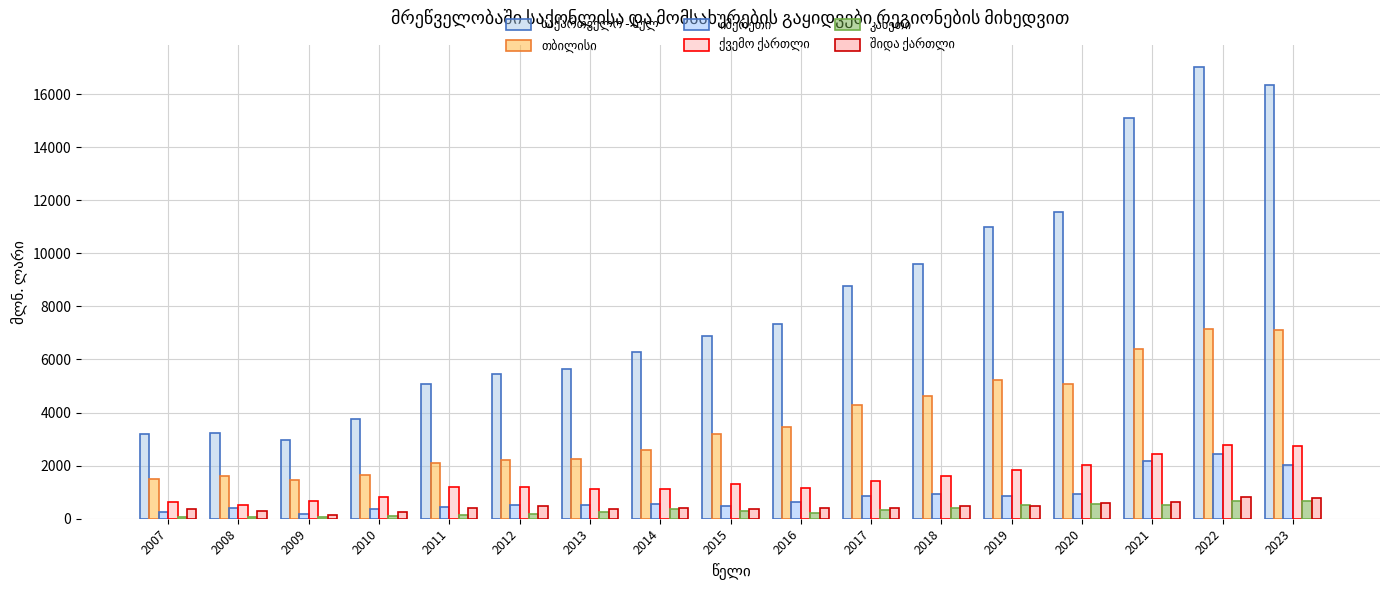

Is it true that კახეთი equals 361.6 at 2014?

True